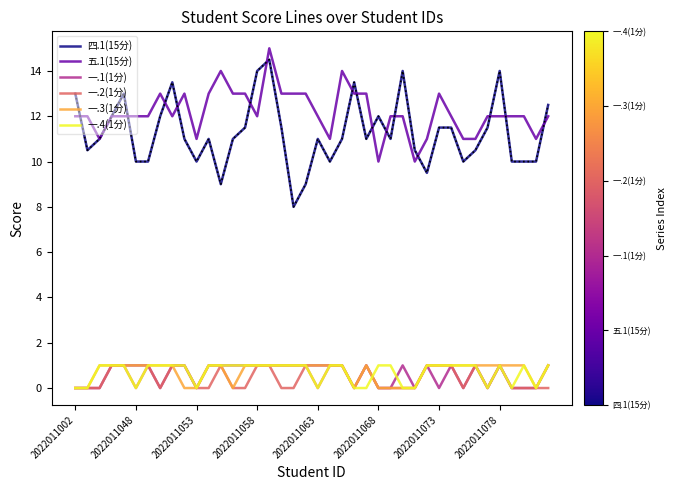

Which series has the largest range (max minus min)?

四.1(15分)